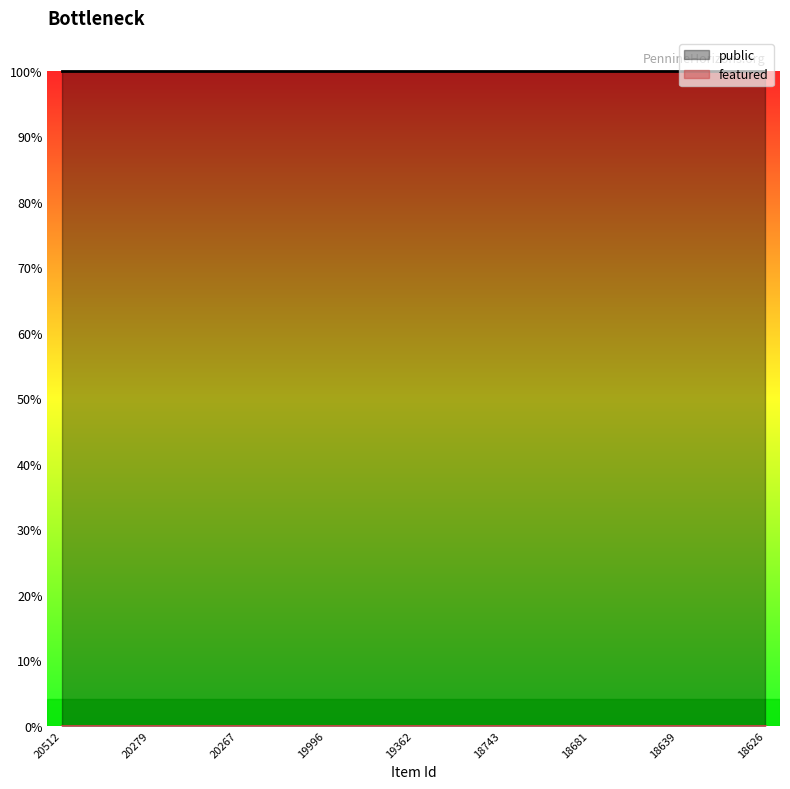

Is the value of featured at 18640 greater than the value of public at 20477?

No